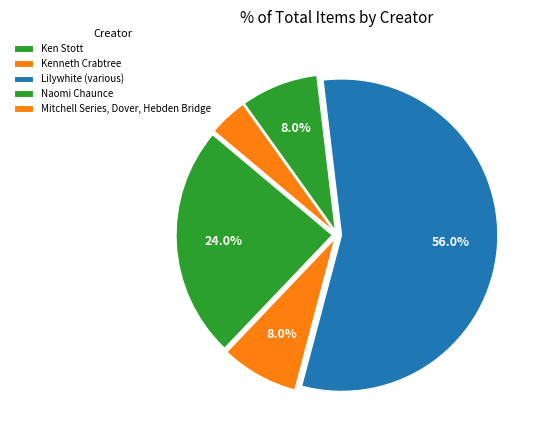

How many slices are in this pie chart?

5